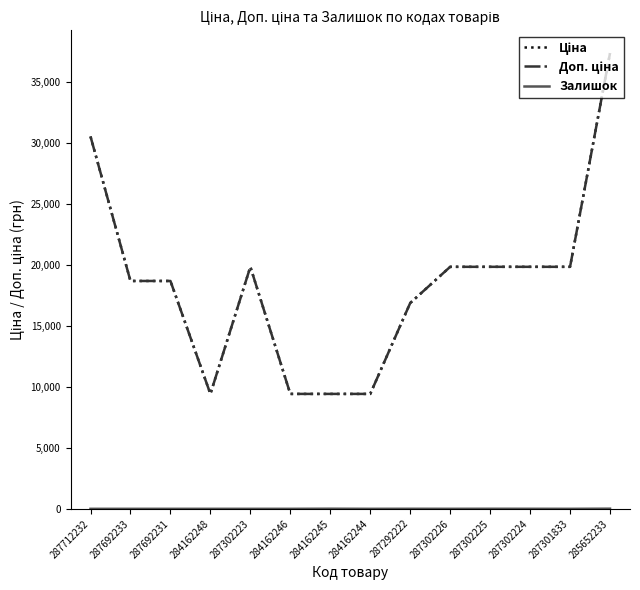

What position from the left is 284162246?

6